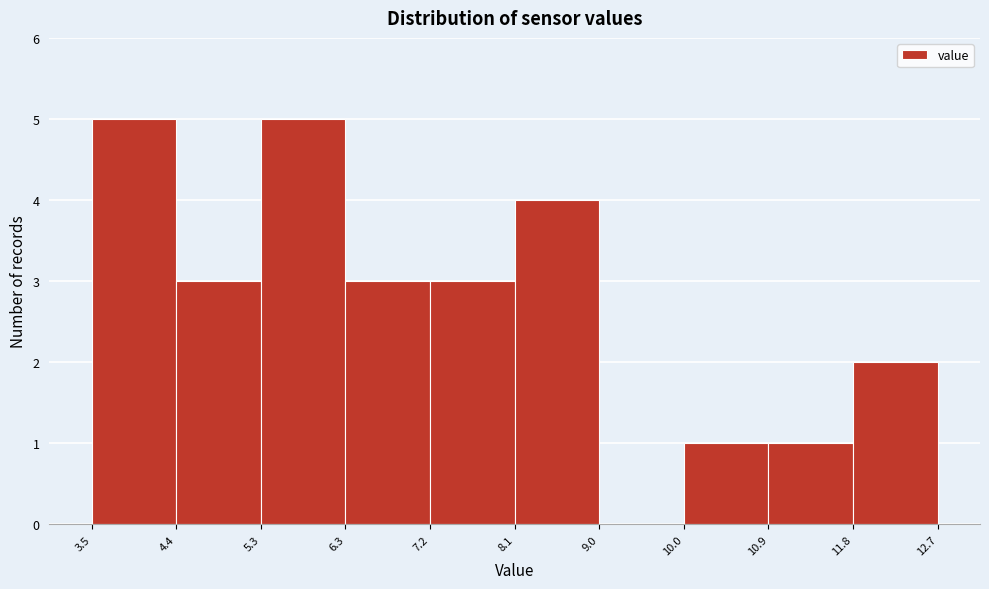

Reading left to right, list every bar in this chart as the range it spans on the x-axis followed by its height. The values are not printed on the chart, so give them approximately, as read against the axis.

3.5 to 4.4: 5
4.4 to 5.3: 3
5.3 to 6.3: 5
6.3 to 7.2: 3
7.2 to 8.1: 3
8.1 to 9.0: 4
9.0 to 10.0: 0
10.0 to 10.9: 1
10.9 to 11.8: 1
11.8 to 12.7: 2